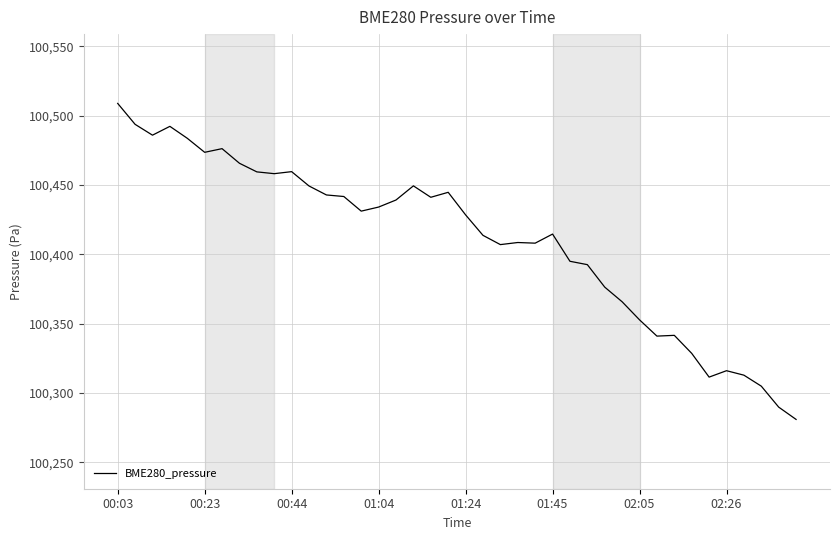

What is the minimum value shown in the chart?

100280.9